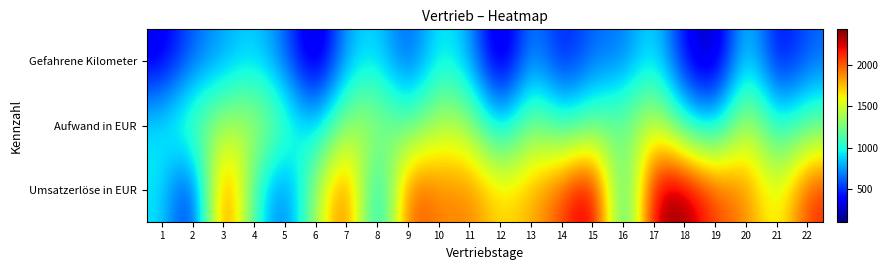

What is the maximum value shown in the chart?

2434.5